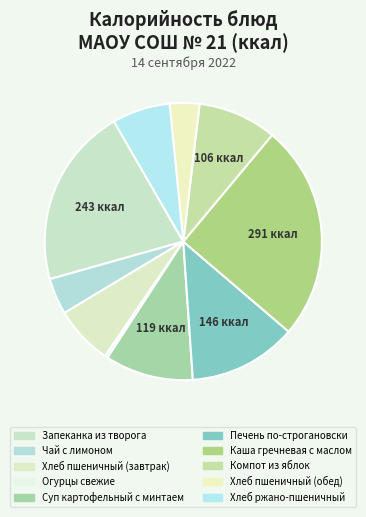

Is there a majority slice in this chart?

No